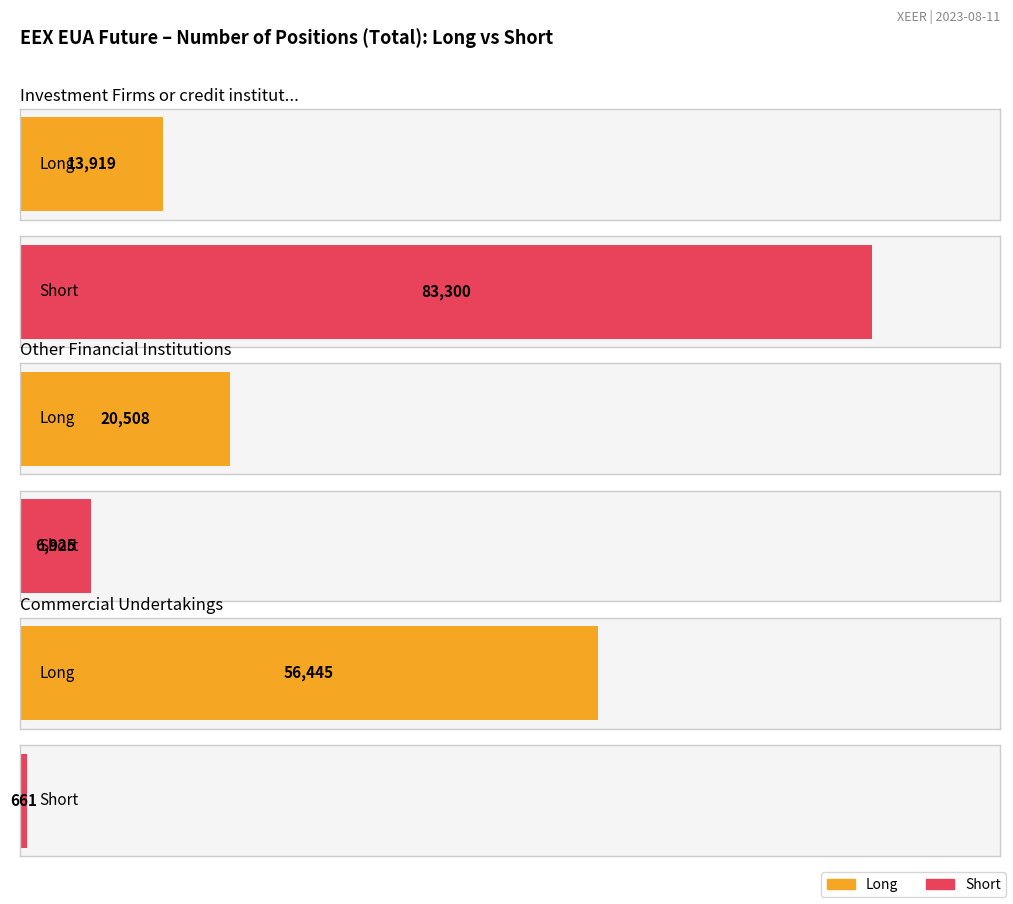

Rank the categories by Long value from lowest to highest.

Investment Firms or credit institutions, Other Financial Institutions, Commercial Undertakings